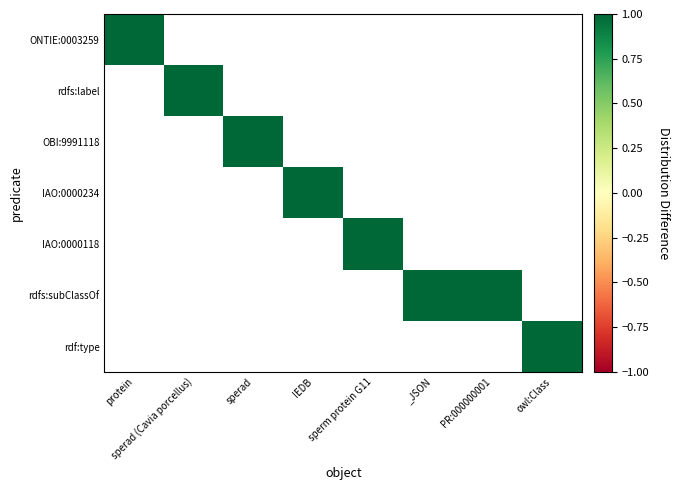

What is the greatest value displayed?

1